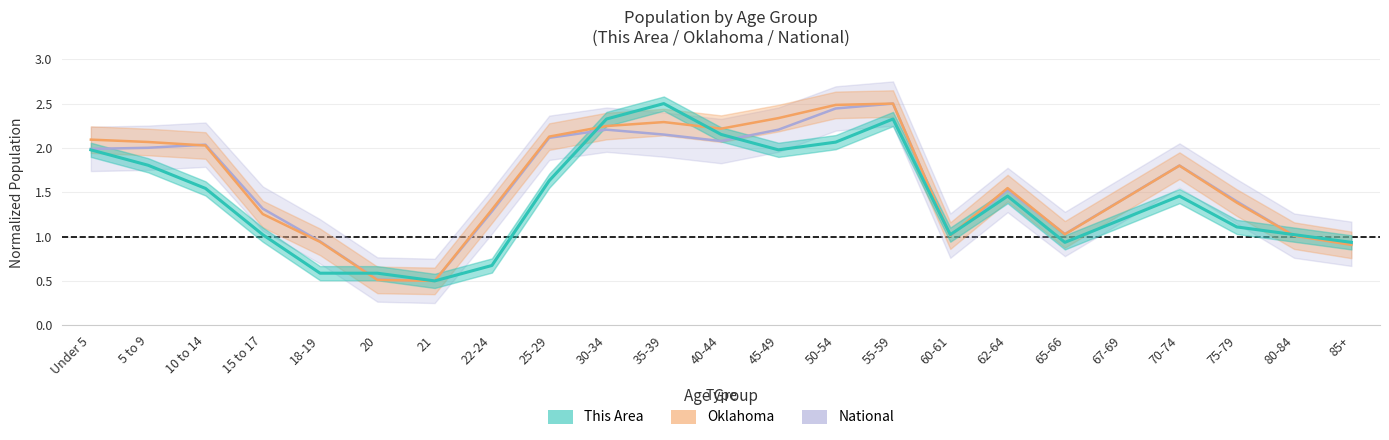

True or false: Oklahoma has more than 0 interior local peaks.

True